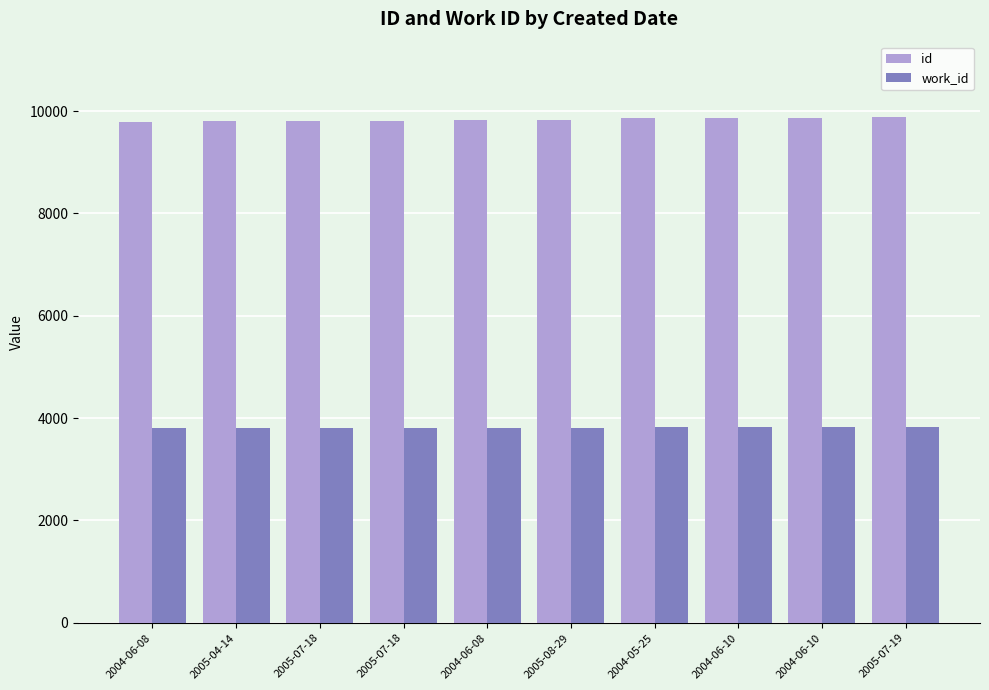

What are all the series names shown in the legend?

id, work_id